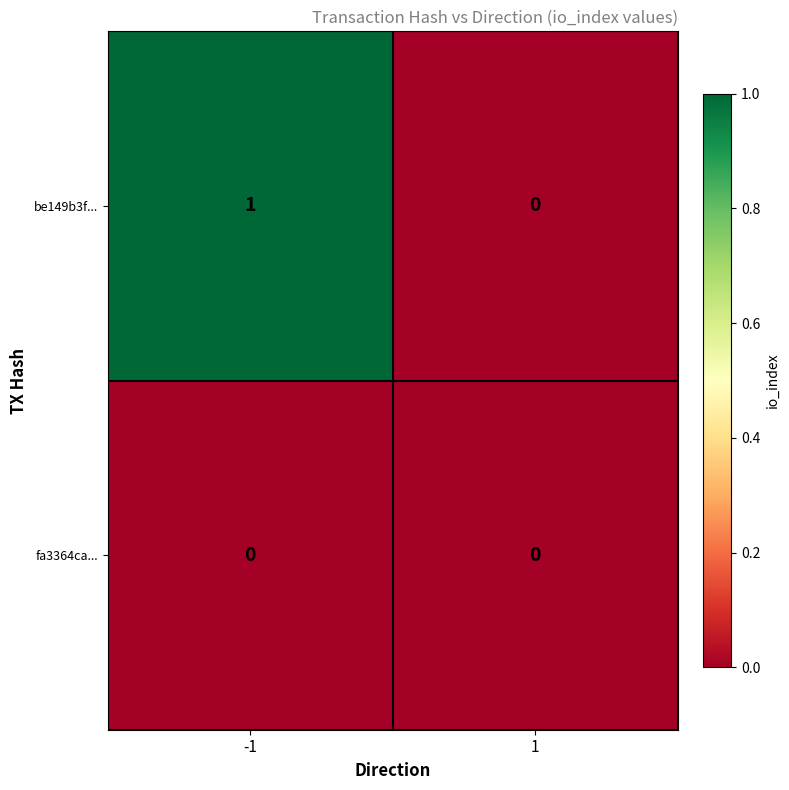

The value of be149b3f... at 1 is 0. True or false?

True